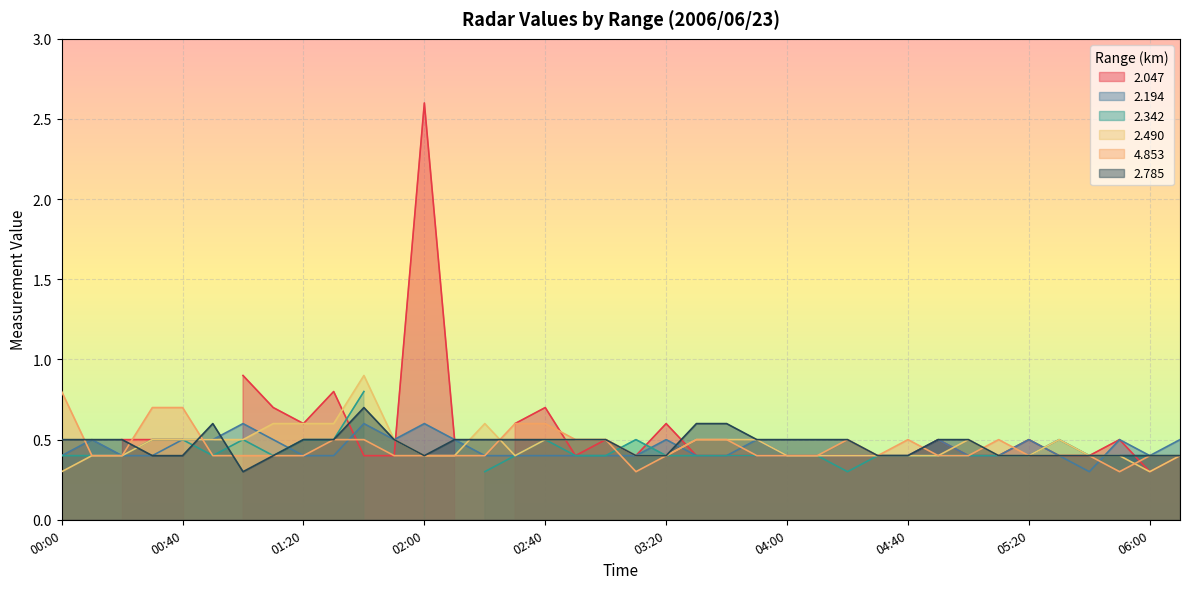

Is it true that 2.194 equals 0.1 at 04:40?

False